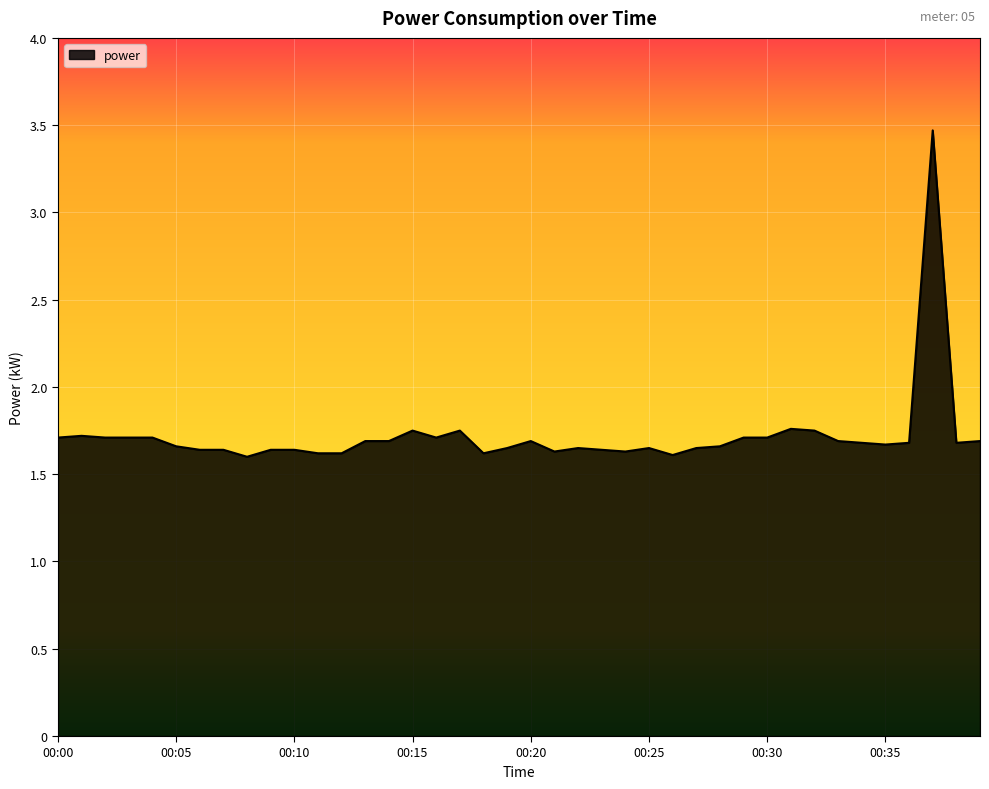

What is the maximum value shown in the chart?

3.5